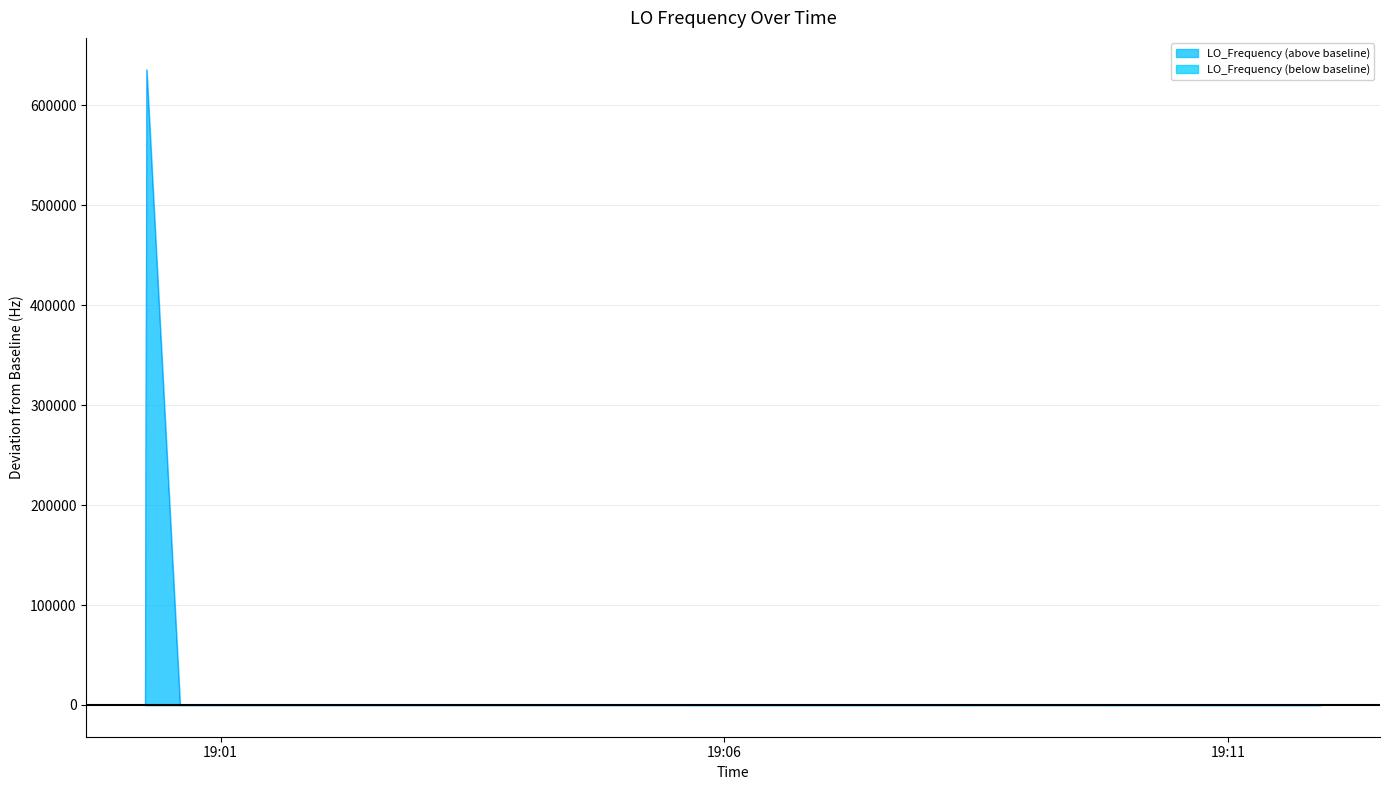

Which series has the widest spread of values?

LO_Frequency (above baseline)